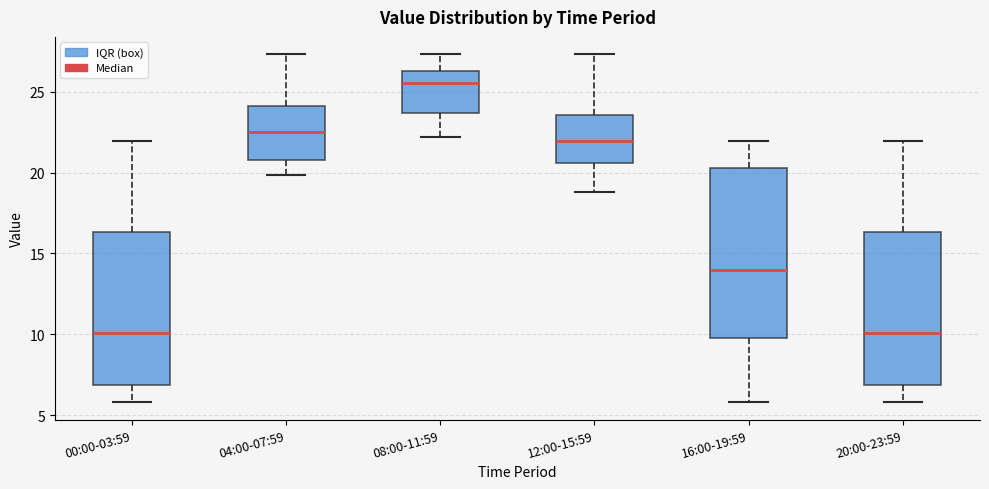

Reading left to right, transcribe this box plot: for each box, give where its median line is, the range the box spans, and where its two whiskers end, as read against the y-axis. The values are not printed on the chart, so give them approximately, as read against the axis.

00:00-03:59: median 10.0, box 7.0 to 16.5, whiskers 6.0 to 22.0
04:00-07:59: median 22.5, box 21.0 to 24.0, whiskers 20.0 to 27.5
08:00-11:59: median 25.5, box 23.5 to 26.5, whiskers 22.0 to 27.5
12:00-15:59: median 22.0, box 20.5 to 23.5, whiskers 19.0 to 27.5
16:00-19:59: median 14.0, box 10.0 to 20.5, whiskers 6.0 to 22.0
20:00-23:59: median 10.0, box 7.0 to 16.5, whiskers 6.0 to 22.0